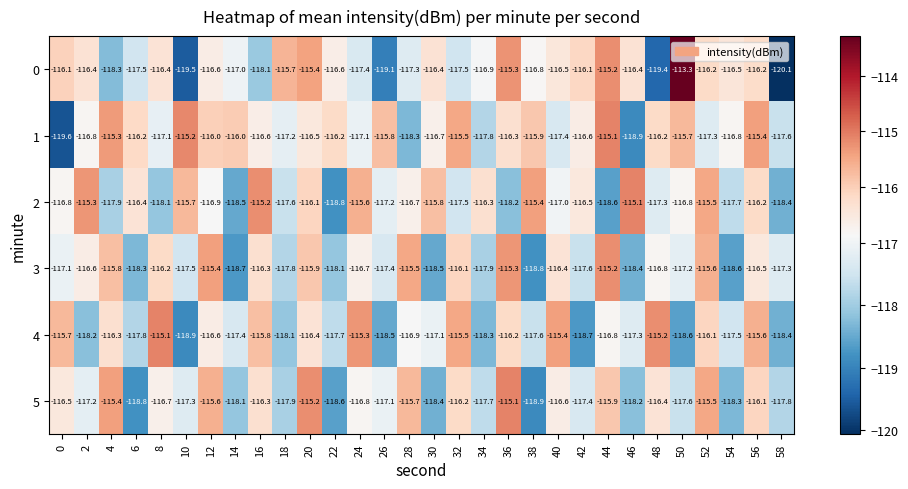

What is the lowest value of the 3 series?

-118.8